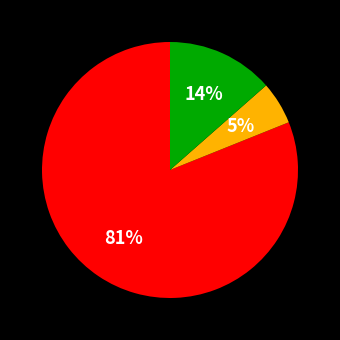

Is there any slice that represents more than half of the pie?

Yes